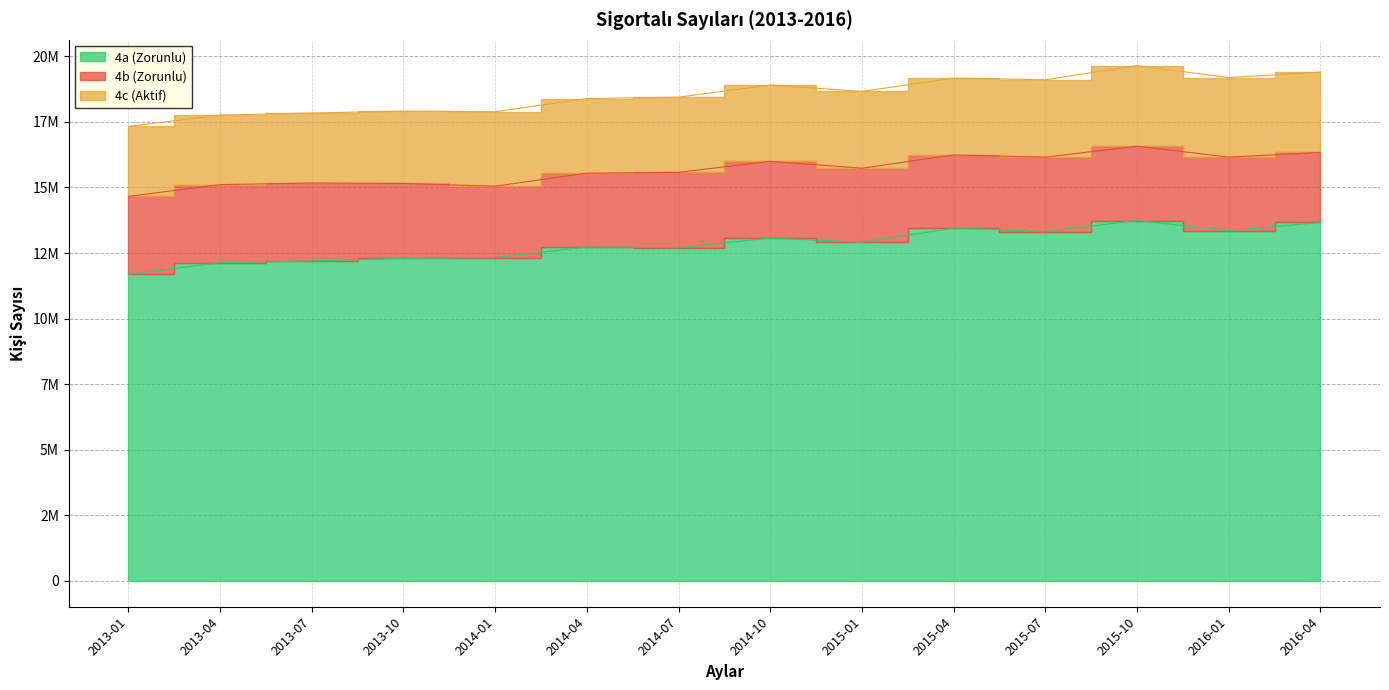

True or false: 4b (Zorunlu) and 4a (Zorunlu) intersect in this chart.

False